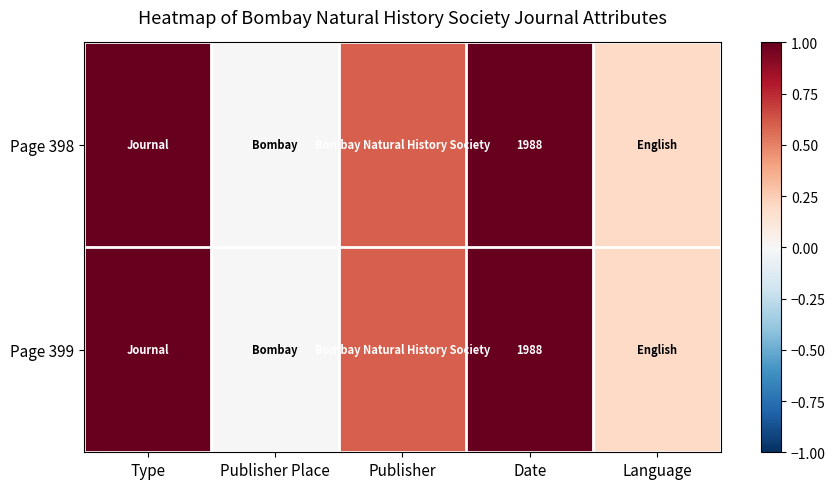

At which category does the chart reach its minimum across all series?

Publisher Place